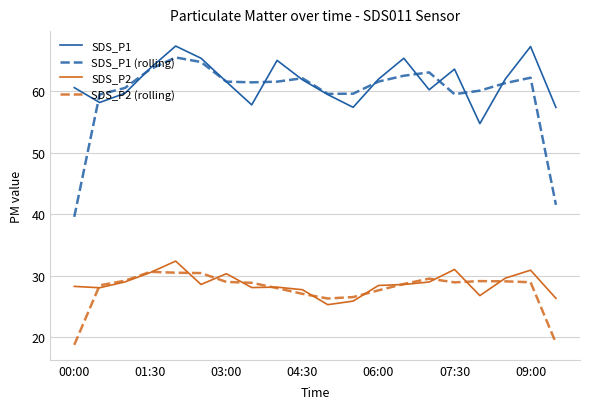

Which series has the largest range (max minus min)?

SDS_P1 (rolling)